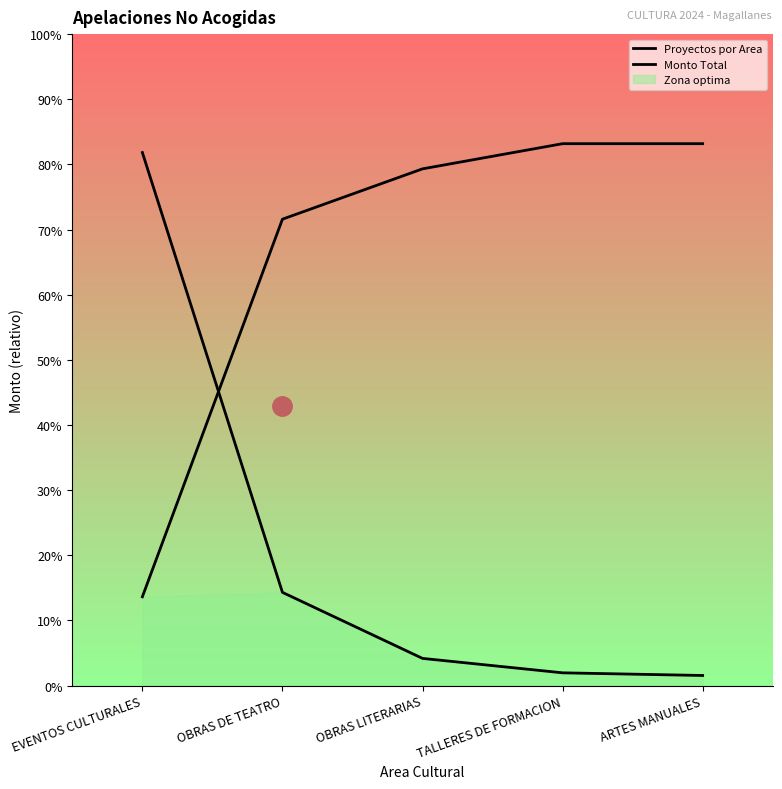

Which label corresponds to the largest value in the chart?

TALLERES DE FORMACION